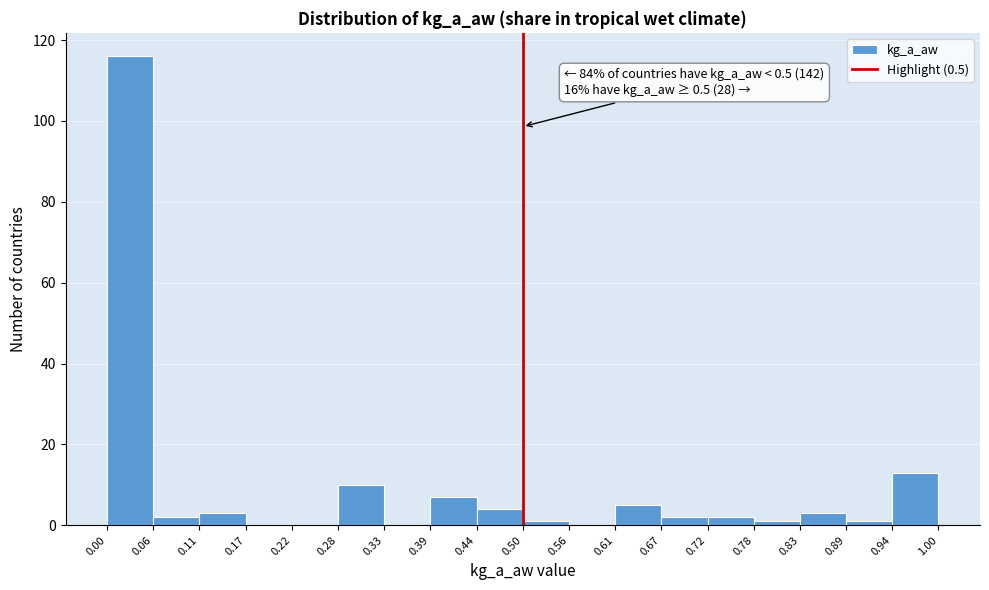

Over which range of the x-axis is the bar tallest?

0.00 to 0.06